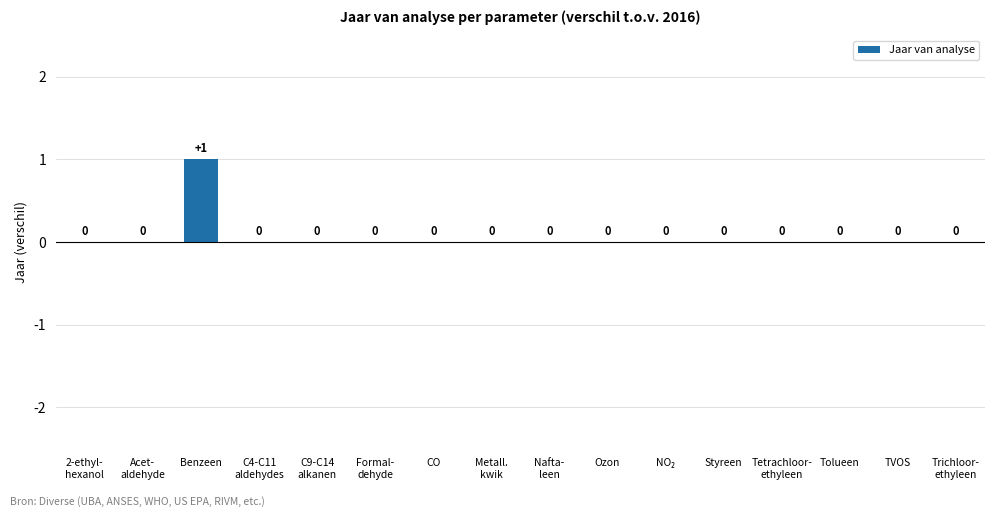

Is it true that the value at Formal-
dehyde is 0?

True